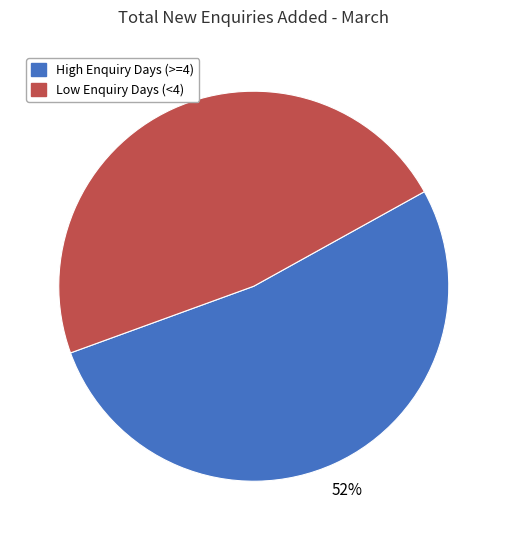

Is there a majority slice in this chart?

Yes